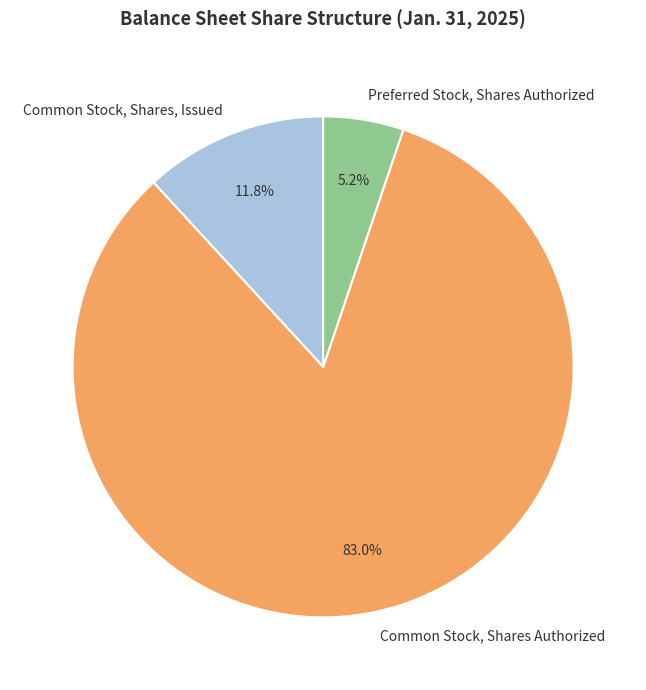

Which has a higher value, Common Stock, Shares Authorized or Common Stock, Shares, Issued?

Common Stock, Shares Authorized